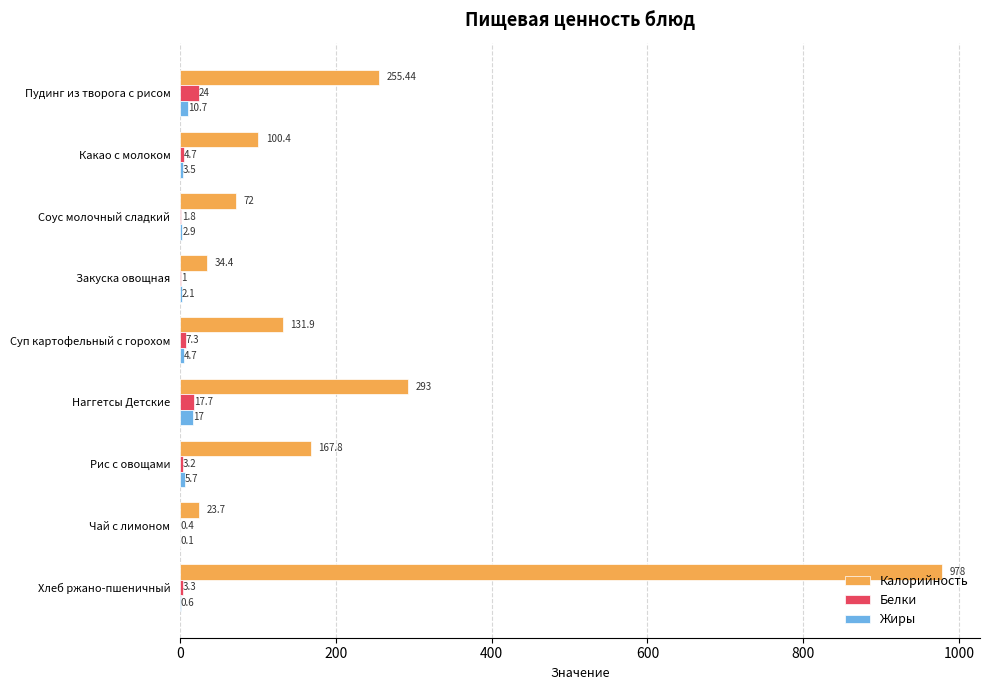

At which label is Калорийность closest to 500?

Наггетсы Детские